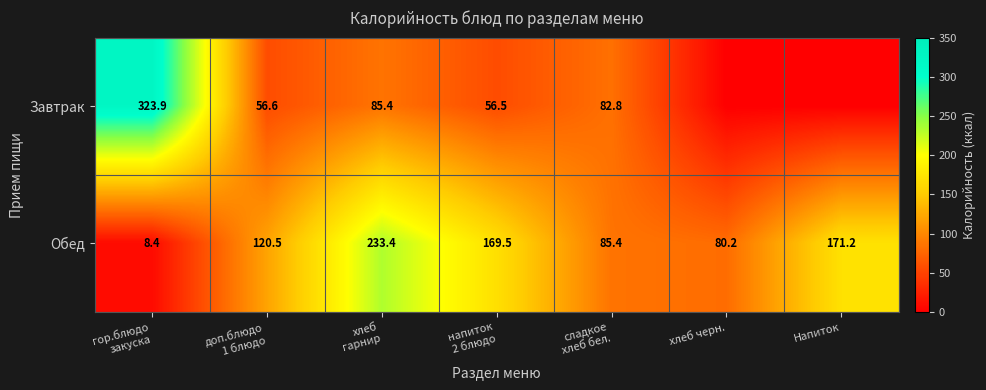

The Обед series shows 109.9 at хлеб черн.. True or false?

False